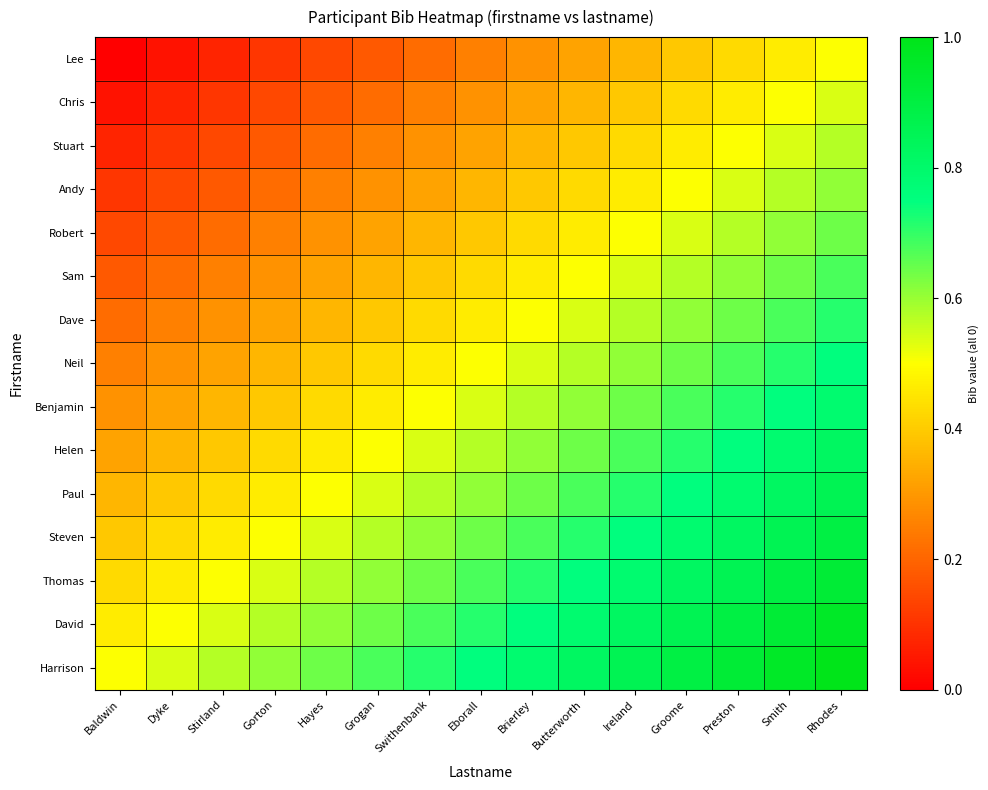

How many distinct data groups are displayed?

15